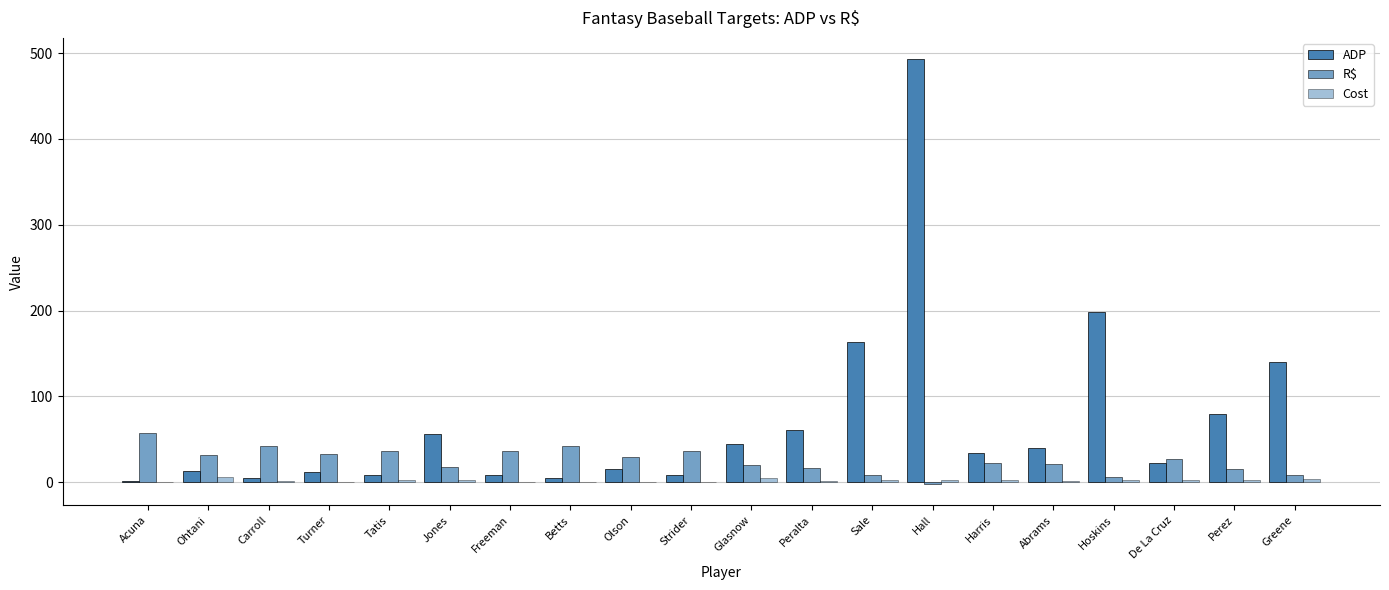

How many groups of bars are there?

20